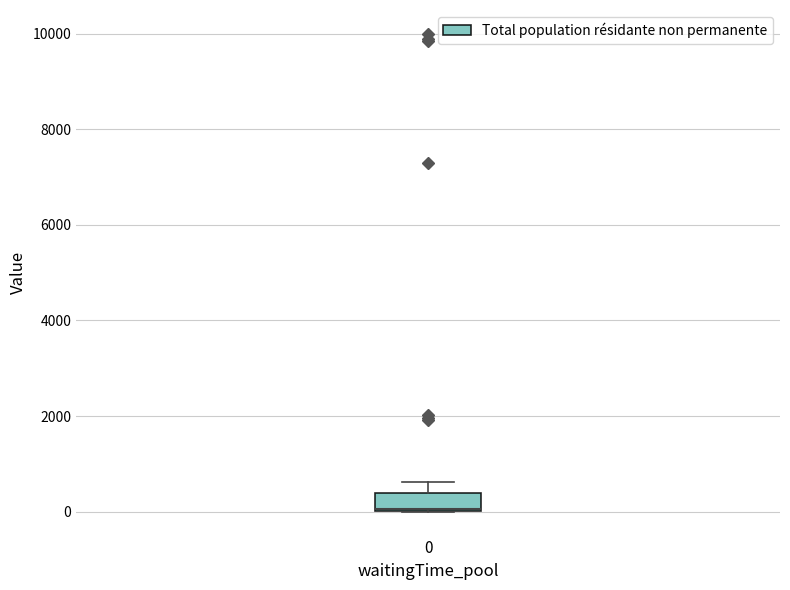

Read this box plot against the y-axis: the position of the median line, the range covered by the box, and the ends of both whiskers. The values are not printed on the chart, so give them approximately, as read against the axis.

median 0, box 0 to 400, whiskers 0 to 600